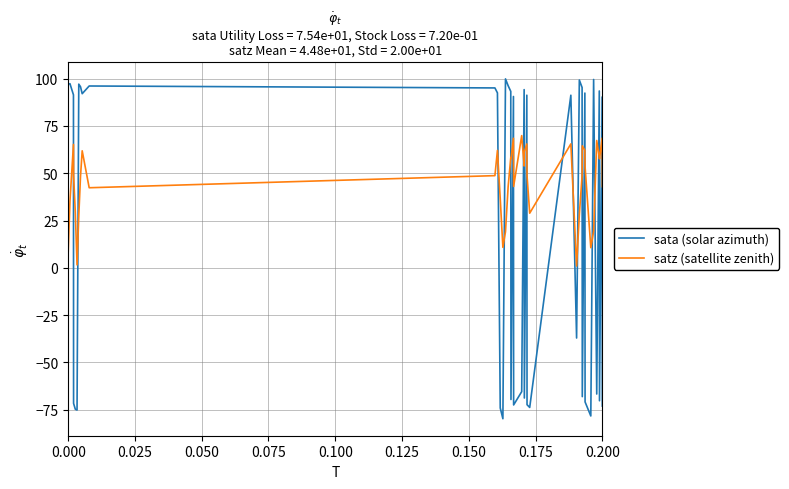

Rank the series by their average value, from lowest to highest.

sata (solar azimuth), satz (satellite zenith)